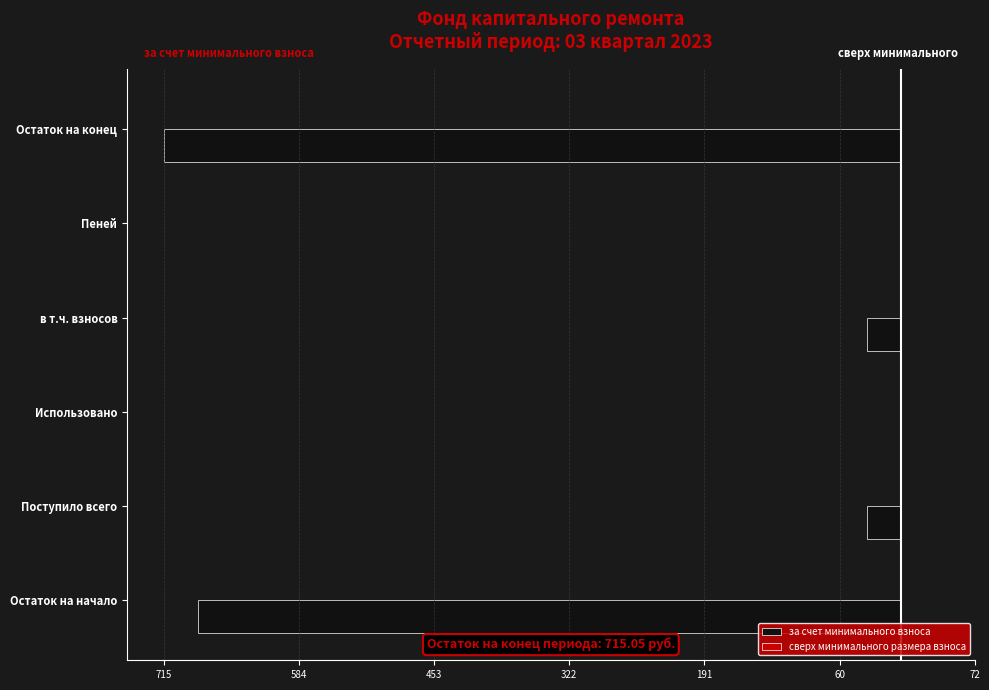

Are the bars horizontal?

Yes